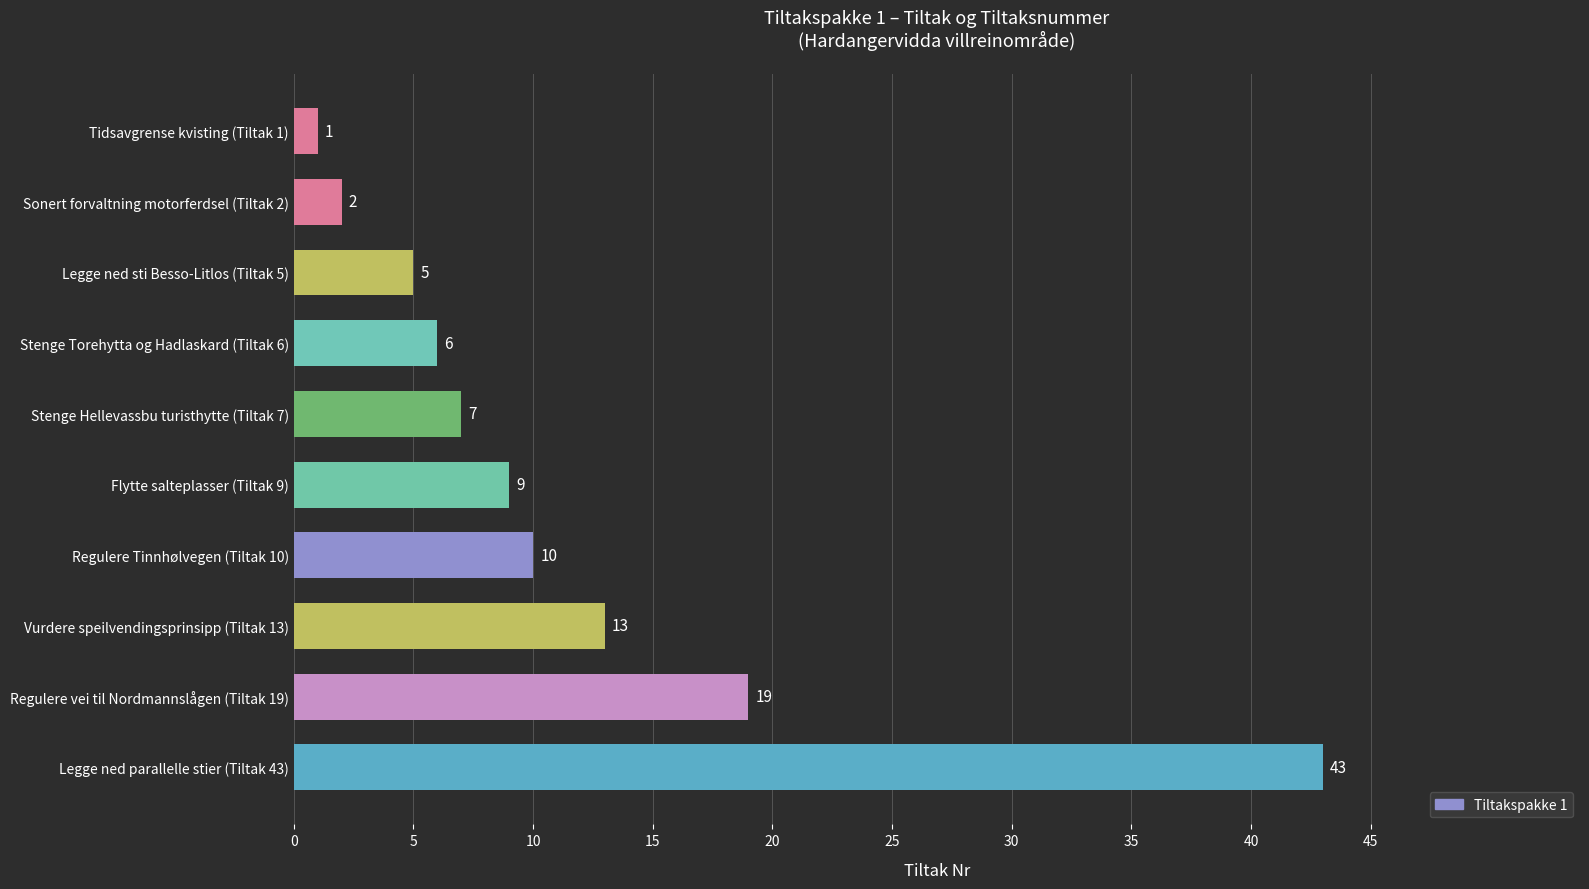

Rank the categories by value from lowest to highest.

Tidsavgrense kvisting (Tiltak 1), Sonert forvaltning motorferdsel (Tiltak 2), Legge ned sti Besso-Litlos (Tiltak 5), Stenge Torehytta og Hadlaskard (Tiltak 6), Stenge Hellevassbu turisthytte (Tiltak 7), Flytte salteplasser (Tiltak 9), Regulere Tinnhølvegen (Tiltak 10), Vurdere speilvendingsprinsipp (Tiltak 13), Regulere vei til Nordmannslågen (Tiltak 19), Legge ned parallelle stier (Tiltak 43)